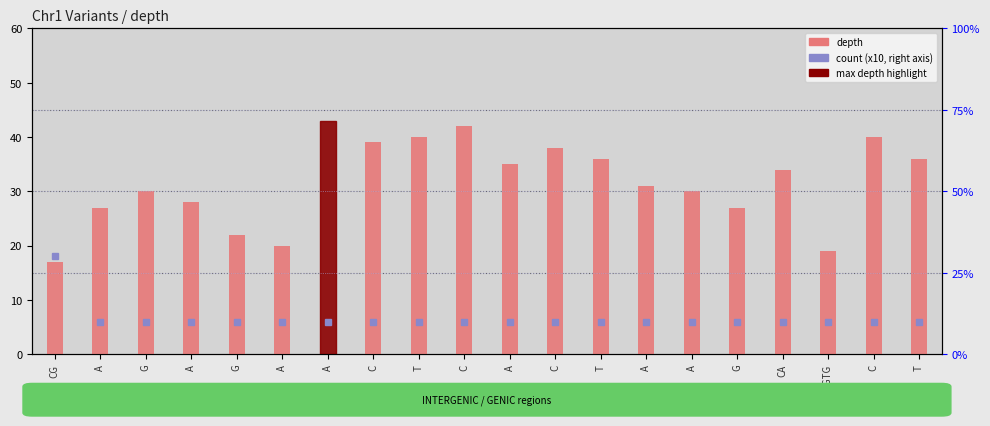

At which label is the value closest to 30?

G